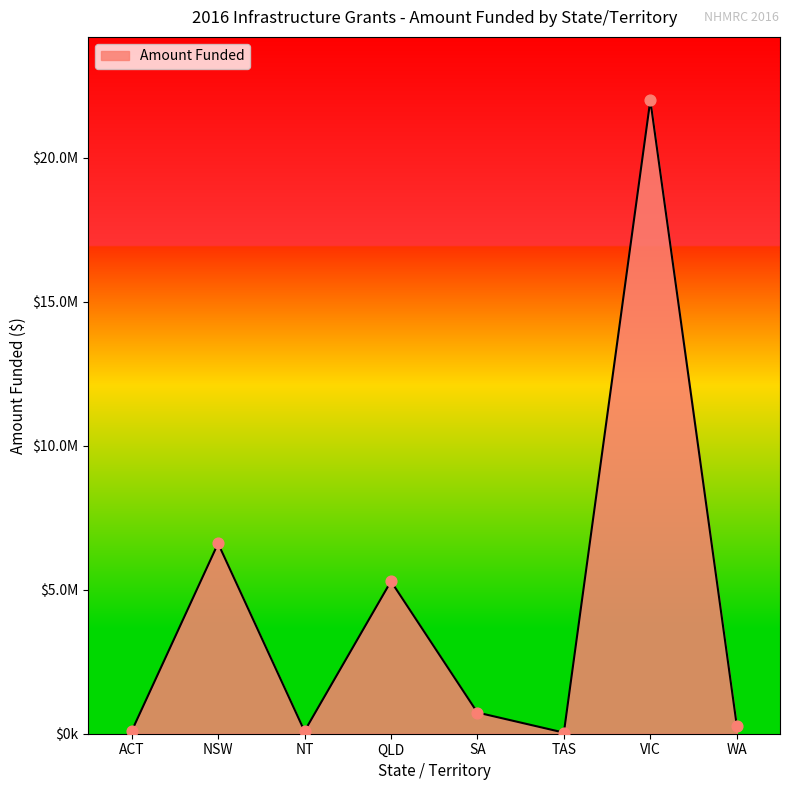

What is the change in value from ACT to NT?

+3471.7